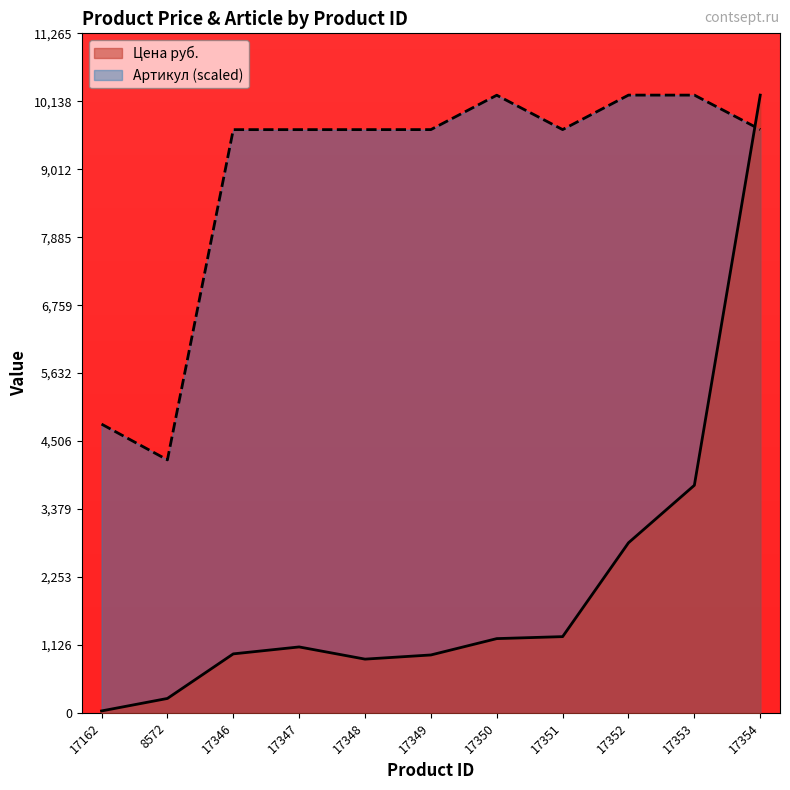

What is the sum of all Цена руб. values?

23522.0